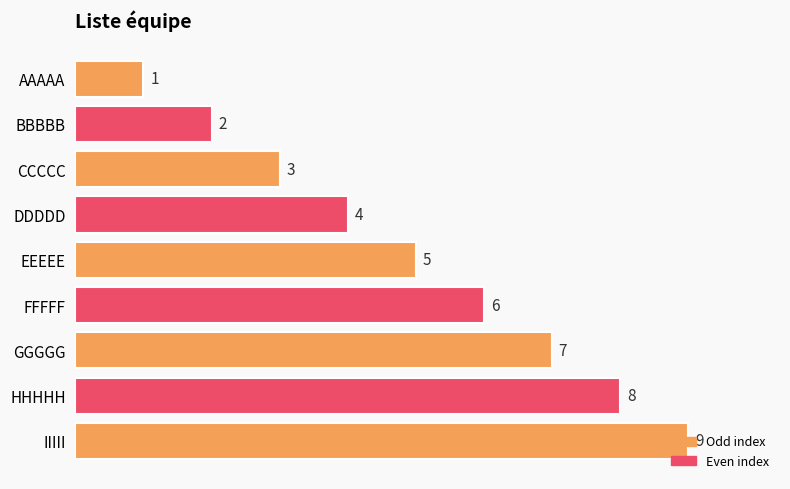

Rank the categories by value from highest to lowest.

IIIII, HHHHH, GGGGG, FFFFF, EEEEE, DDDDD, CCCCC, BBBBB, AAAAA